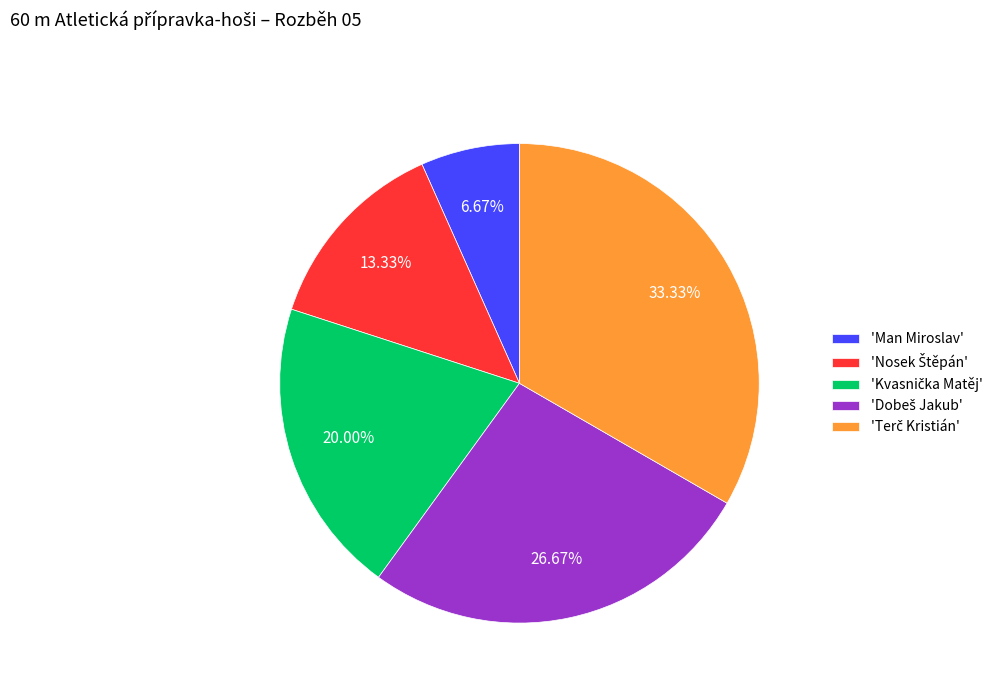

Does any single category account for the majority?

No